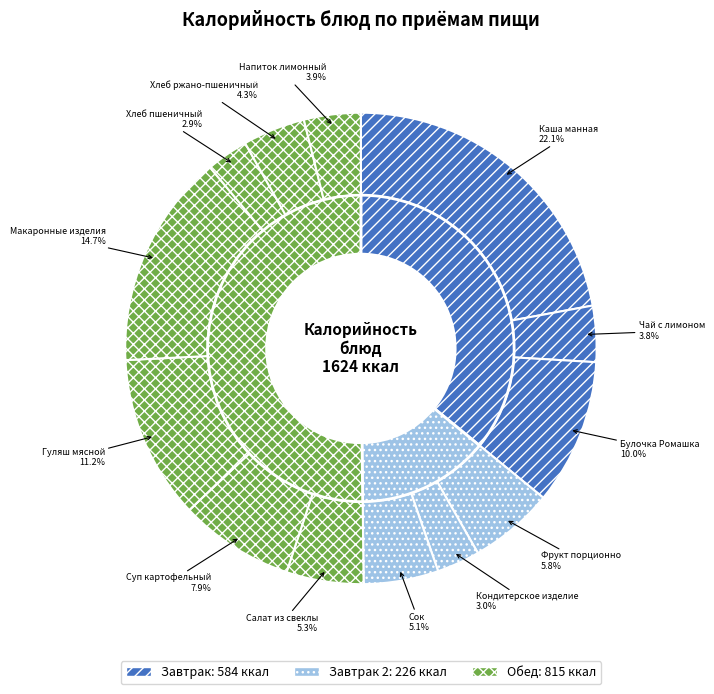

Does Сок account for over 50% of the chart?

No